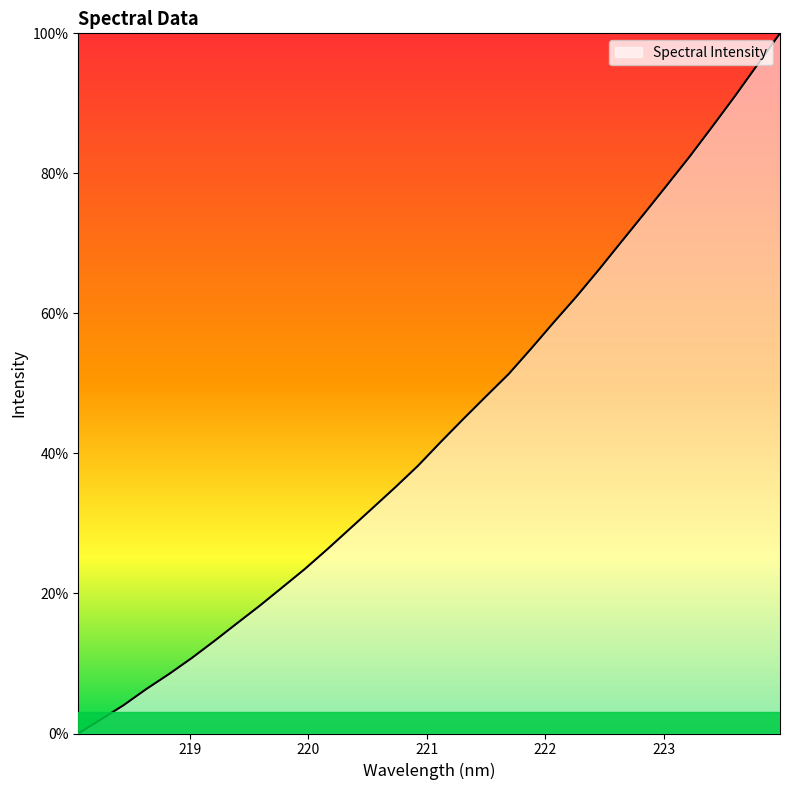

What is the maximum value shown in the chart?

100.0